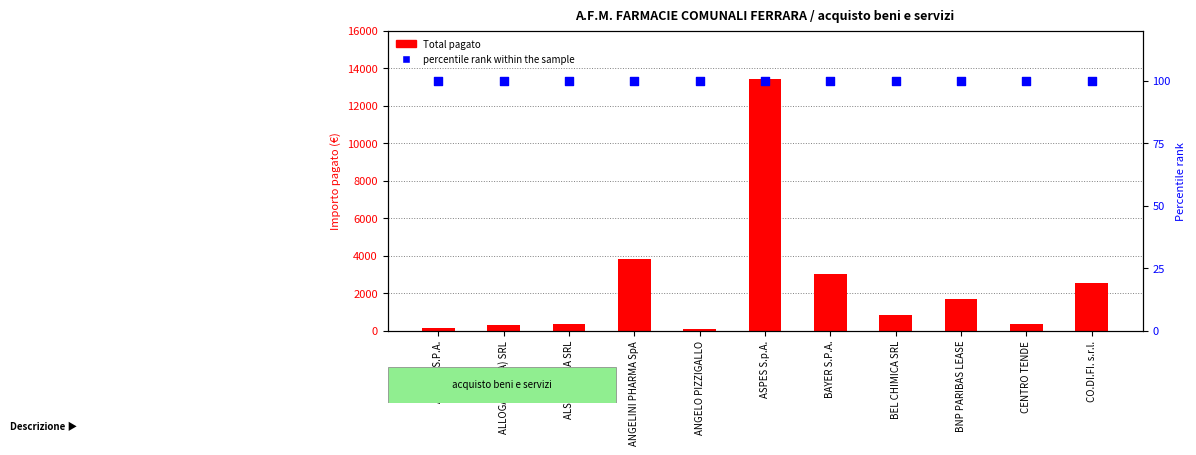

Which series has the largest total across all categories?

Total pagato